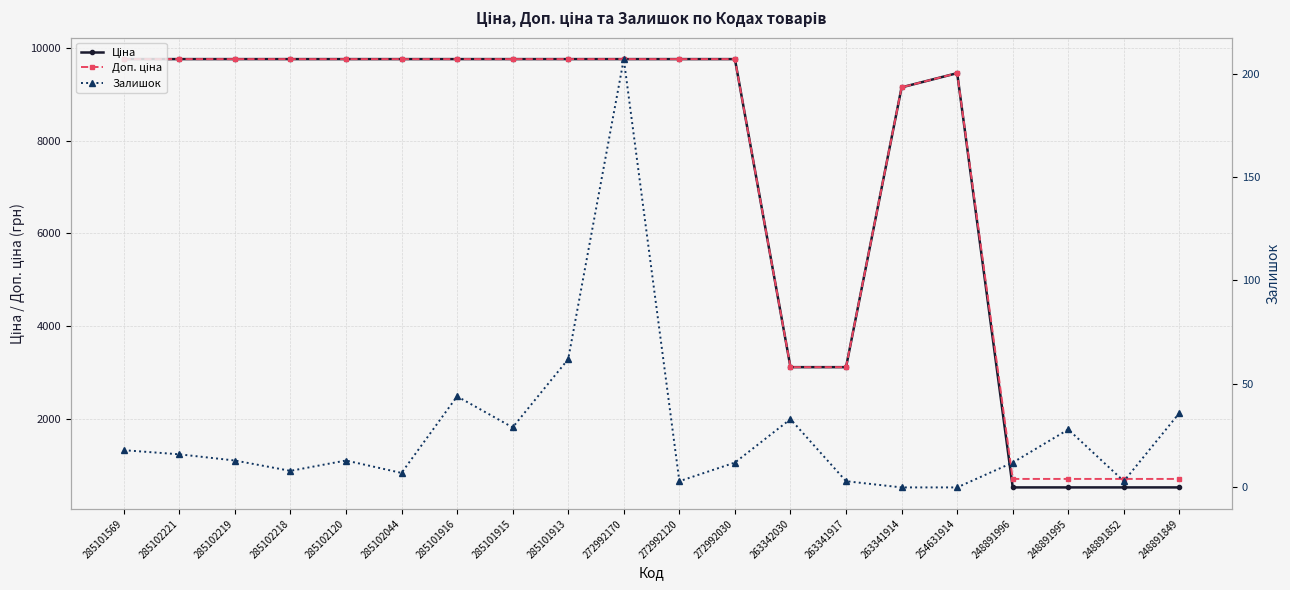

How many data points in Доп. ціна are above 9764?

12